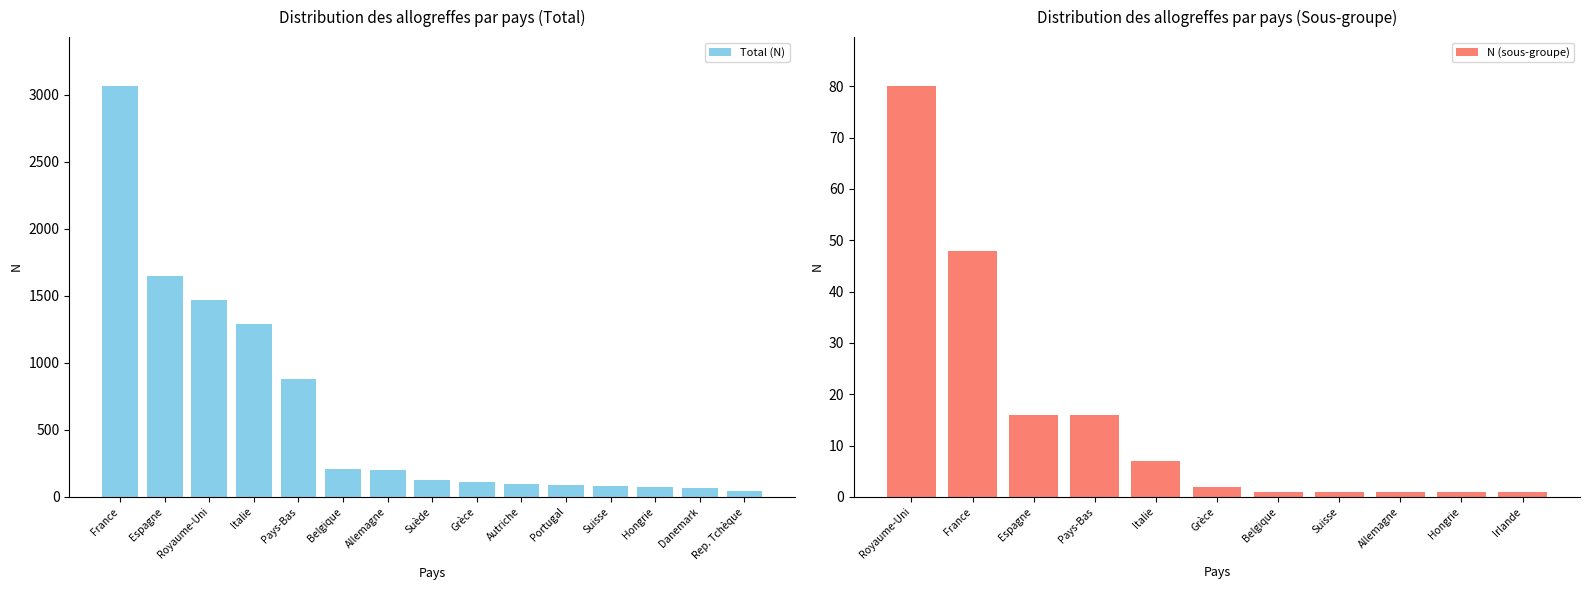

What is the minimum value shown in the chart?

47